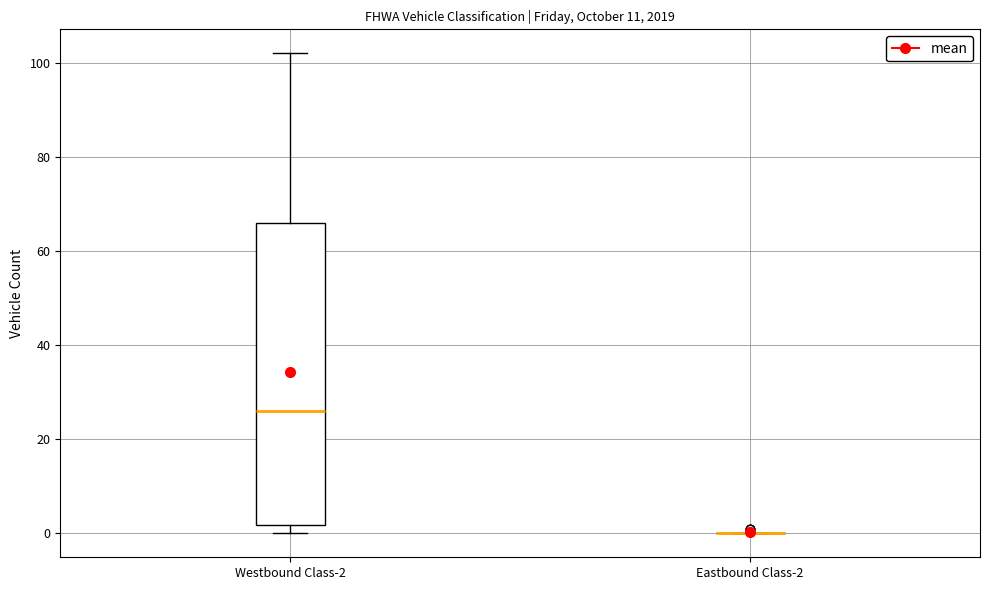

Reading left to right, transcribe this box plot: for each box, give where its median line is, the range the box spans, and where its two whiskers end, as read against the y-axis. The values are not printed on the chart, so give them approximately, as read against the axis.

Westbound Class-2: median 26, box 2 to 66, whiskers 0 to 102
Eastbound Class-2: box collapsed to a line at 0, whiskers 0 to 0